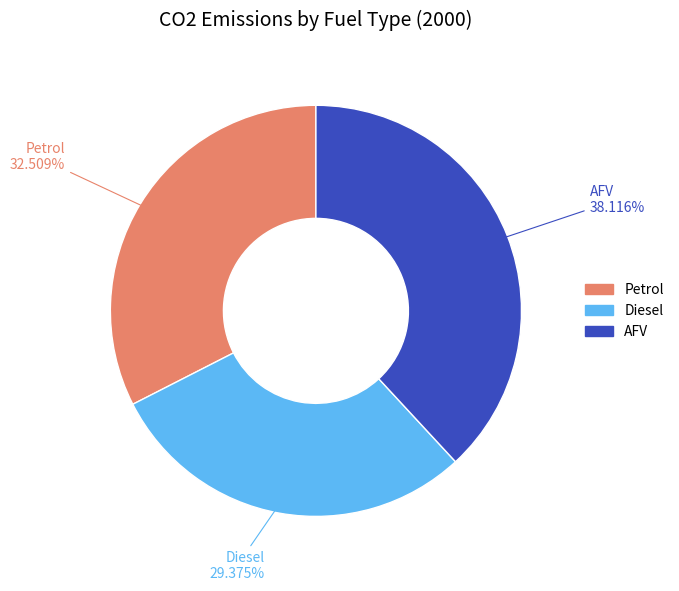

Rank the categories by value from lowest to highest.

Diesel, Petrol, AFV